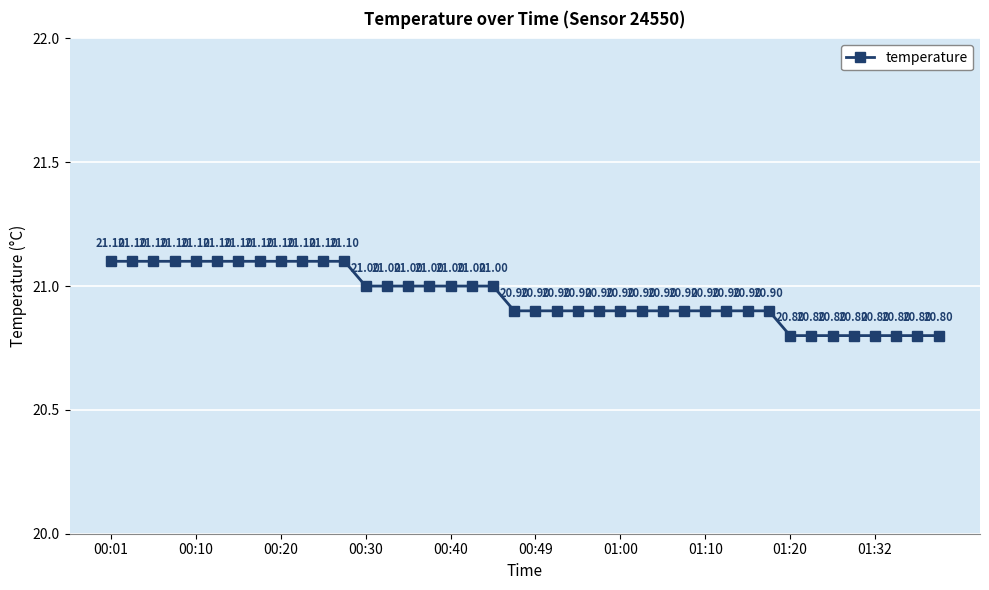

What is the difference between the maximum and minimum values?

0.3